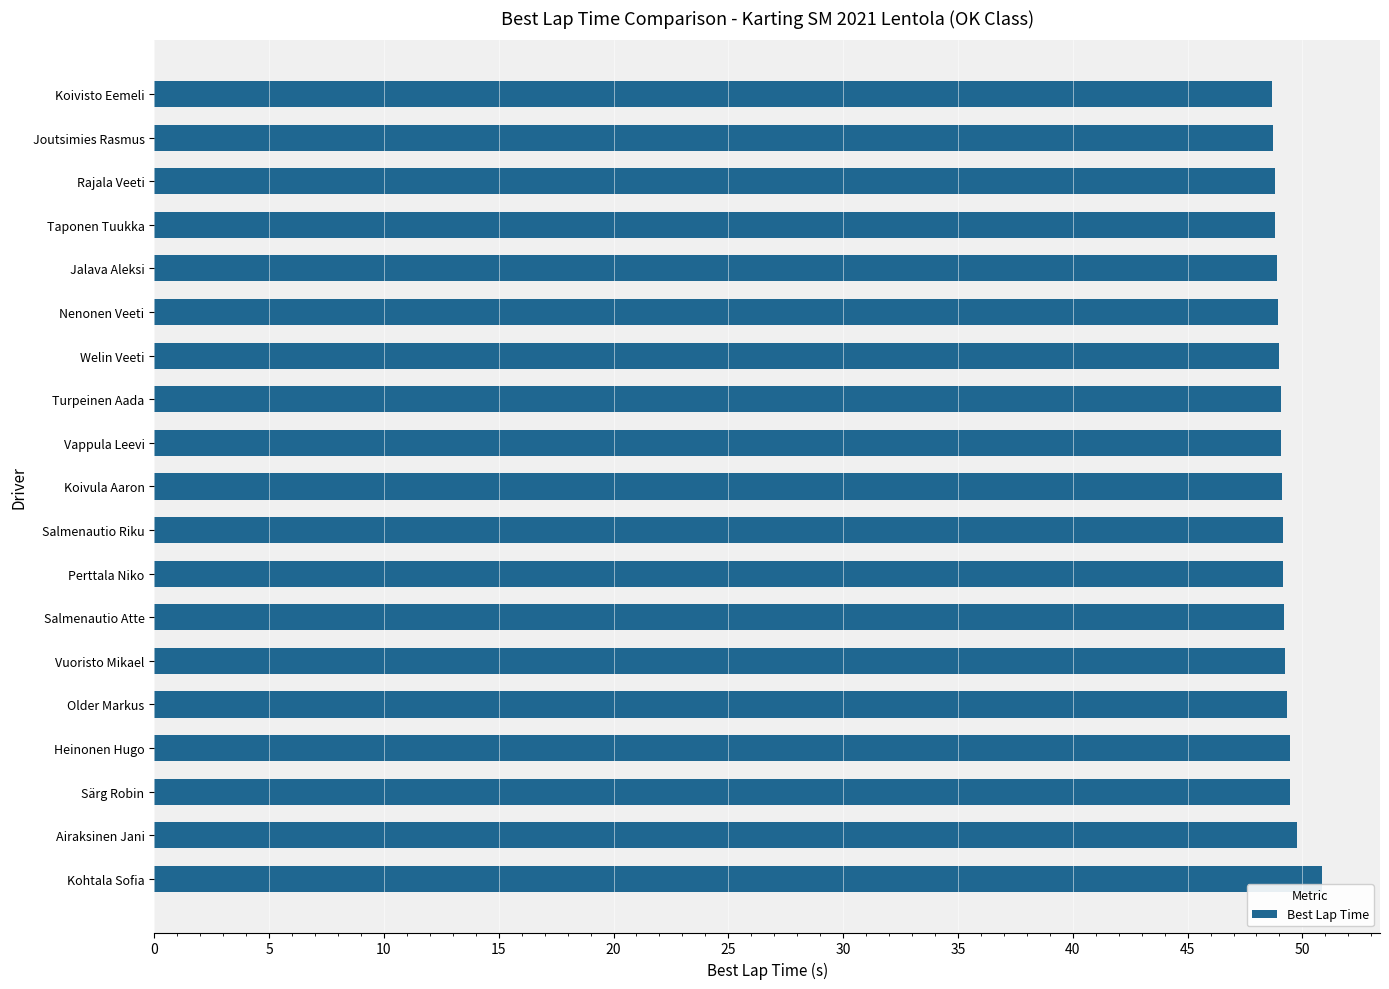

The value at Koivisto Eemeli is 48.7. True or false?

True